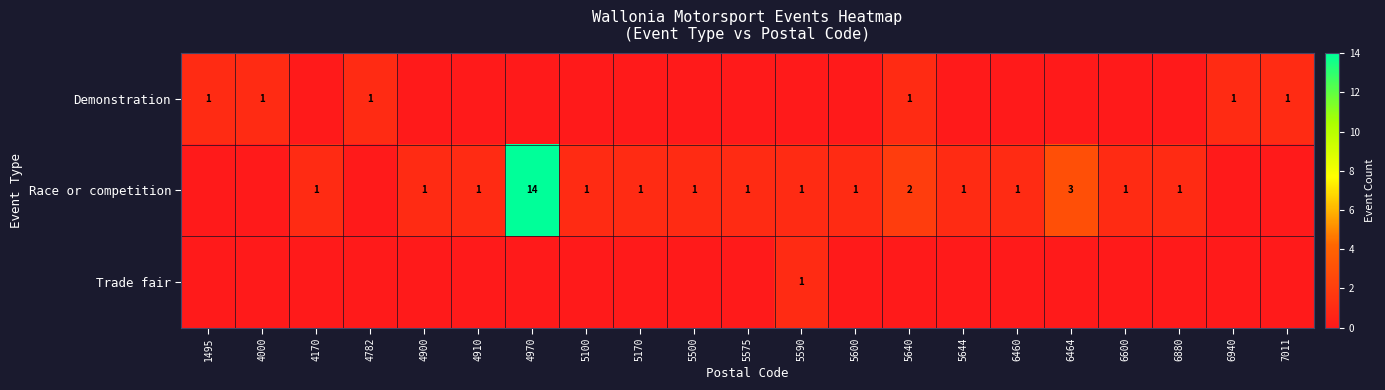

Is it true that Race or competition equals 1 at 5100?

True